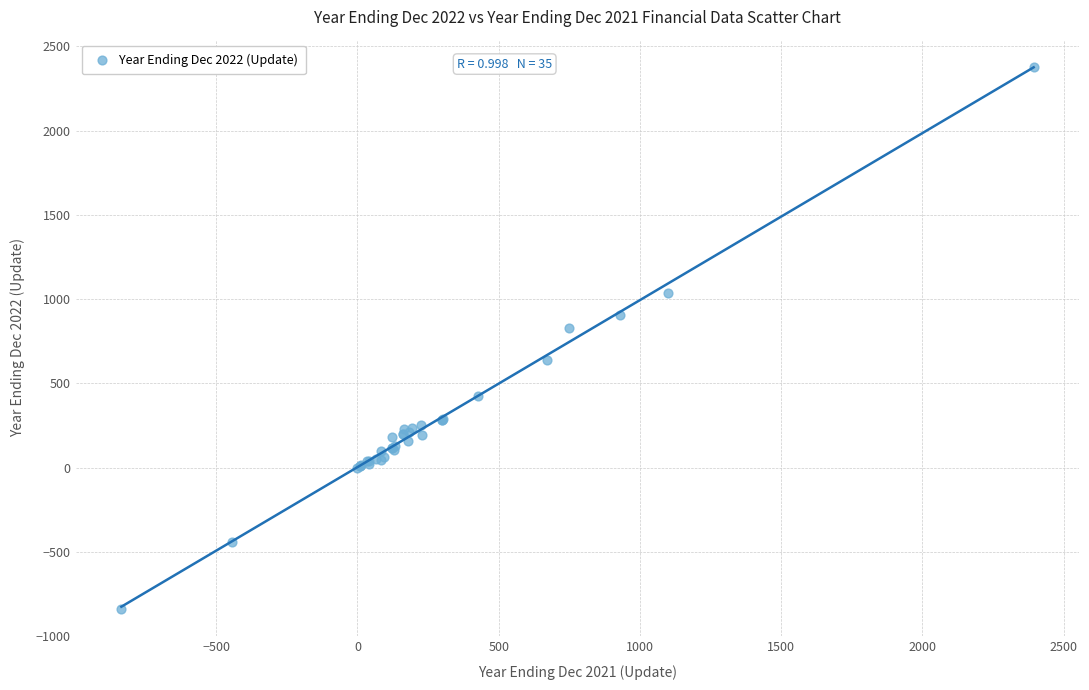

What Y value in the scatter plot is closest to 768?

829.6